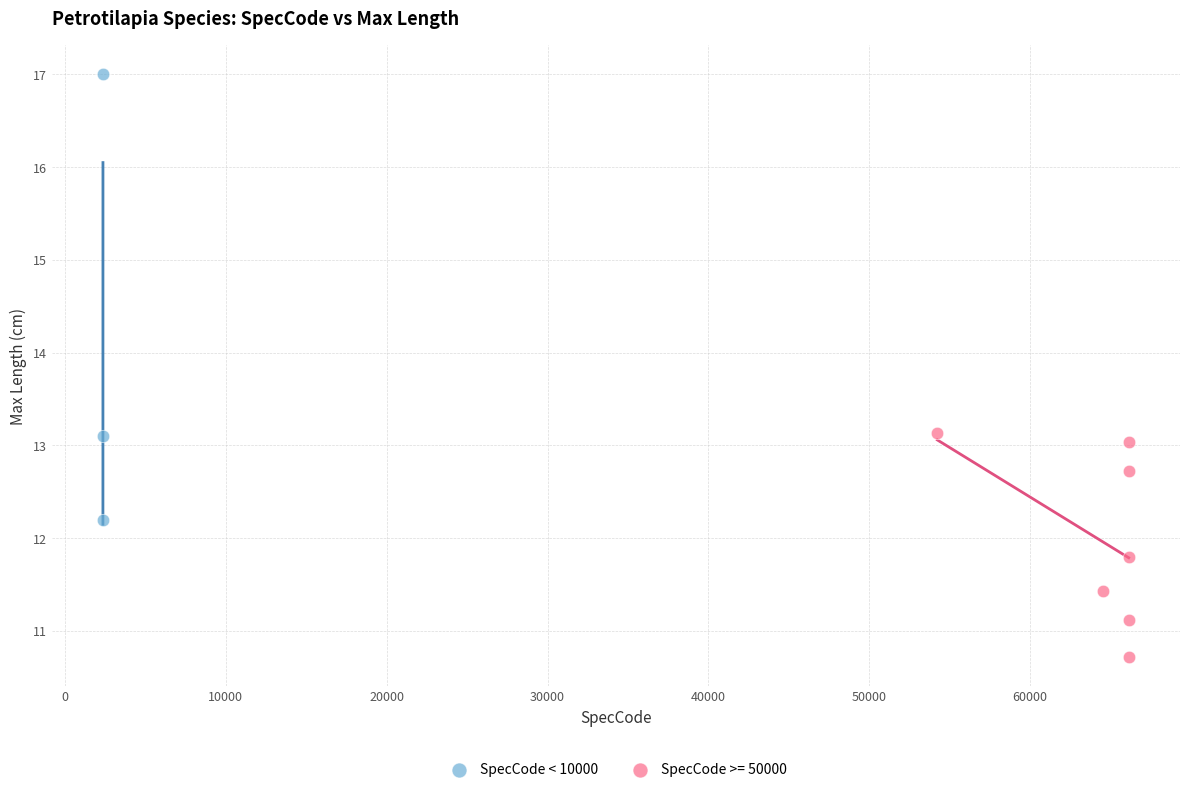

Which series contains the highest Y value?

SpecCode < 10000